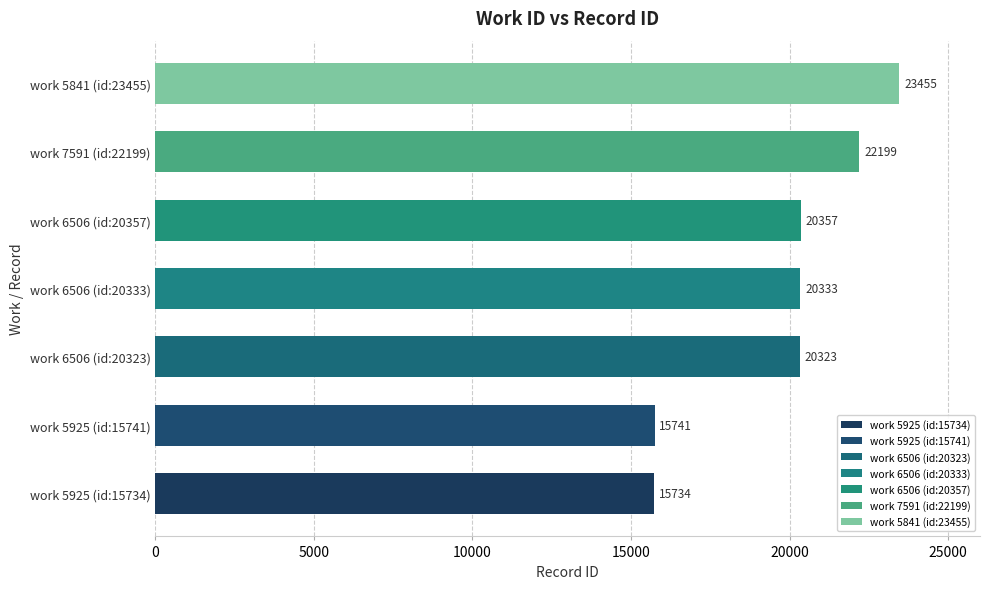

List the labels in order of value, largest first.

work 5841 (id:23455), work 7591 (id:22199), work 6506 (id:20357), work 6506 (id:20333), work 6506 (id:20323), work 5925 (id:15741), work 5925 (id:15734)